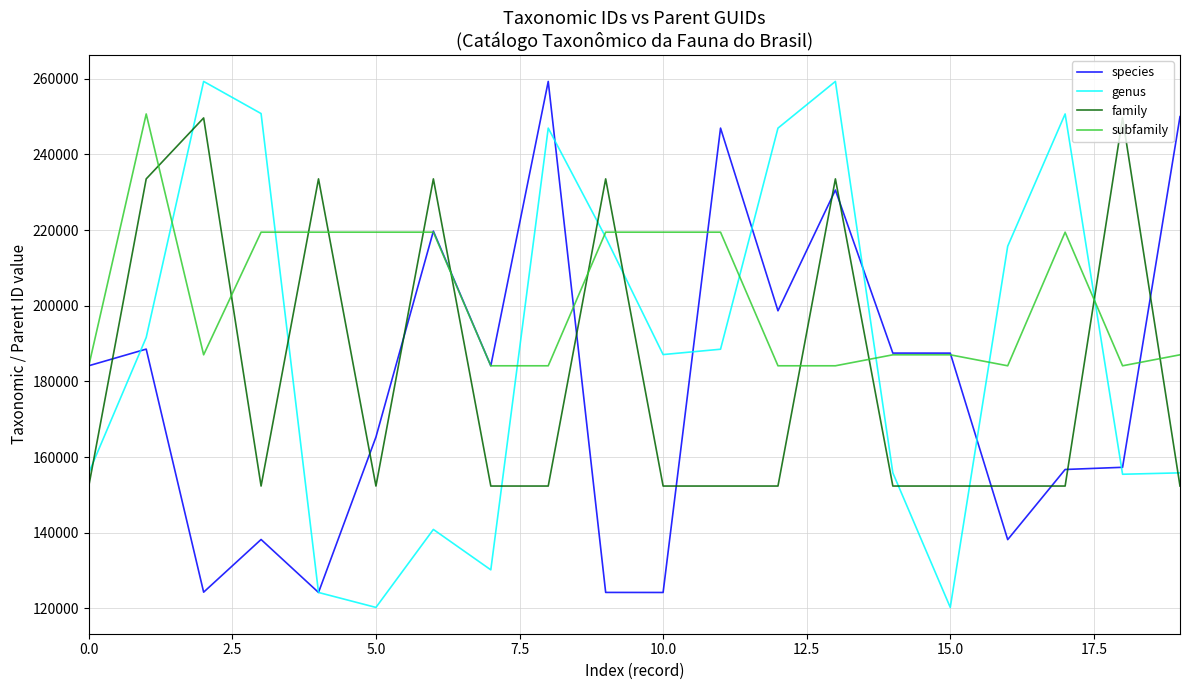

How many lines are shown in the chart?

4